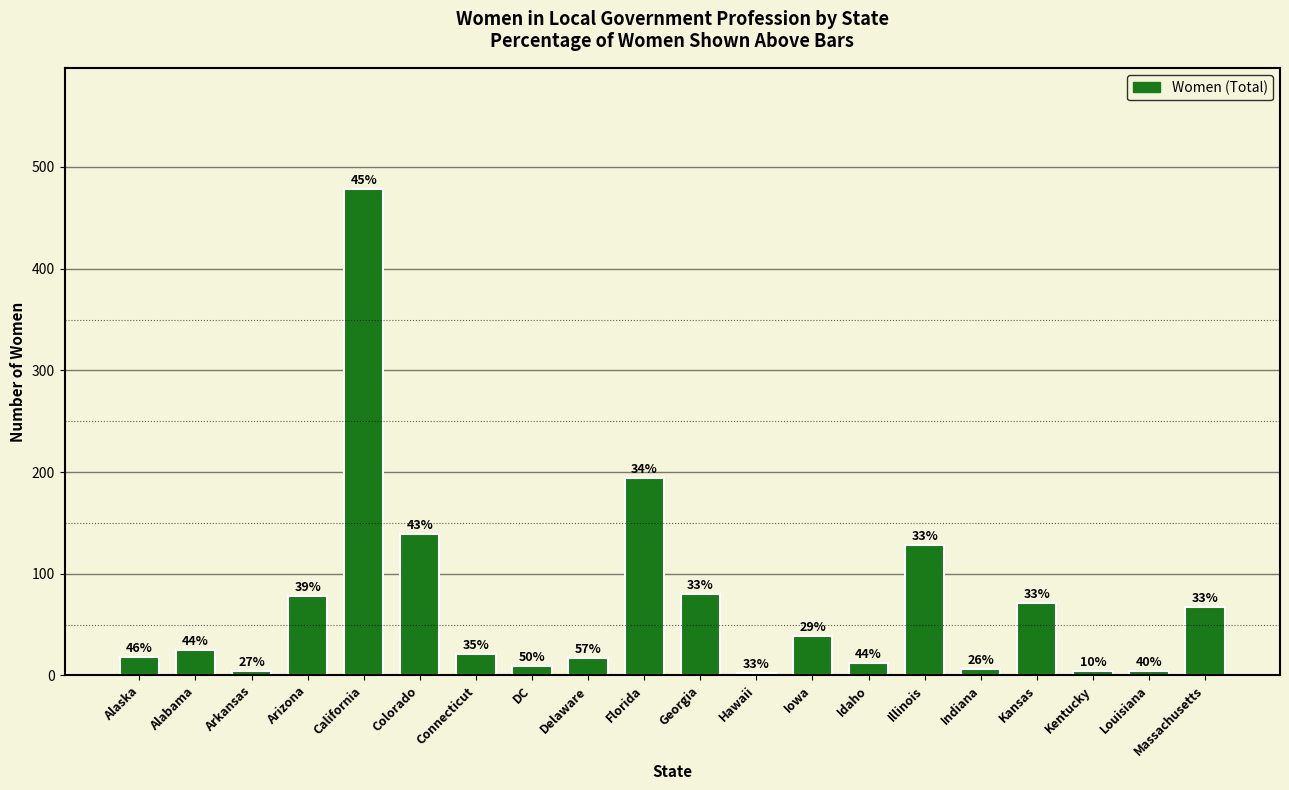

How many bars are there in total?

20